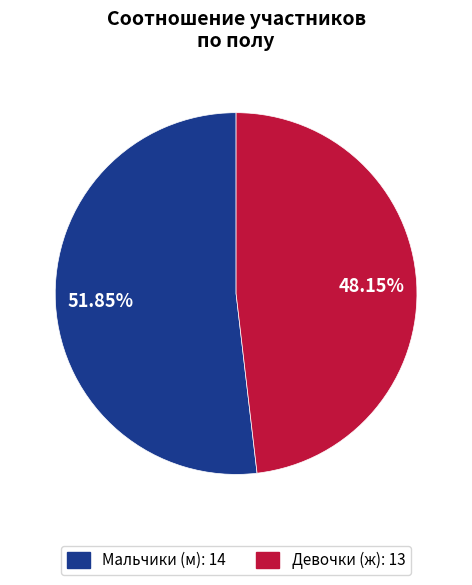

To the nearest percent, what is the difference between the largest and smallest slice percentages?

4%